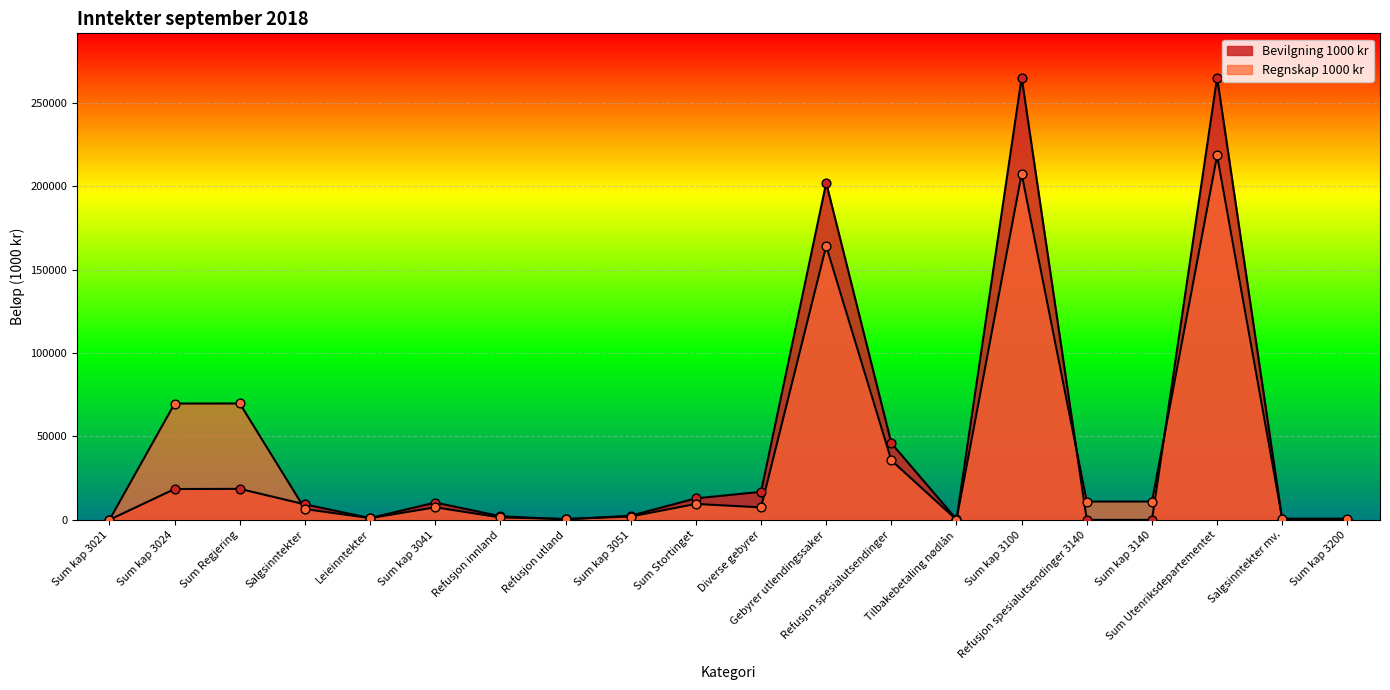

Which series reaches the maximum Y coordinate?

Bevilgning 1000 kr